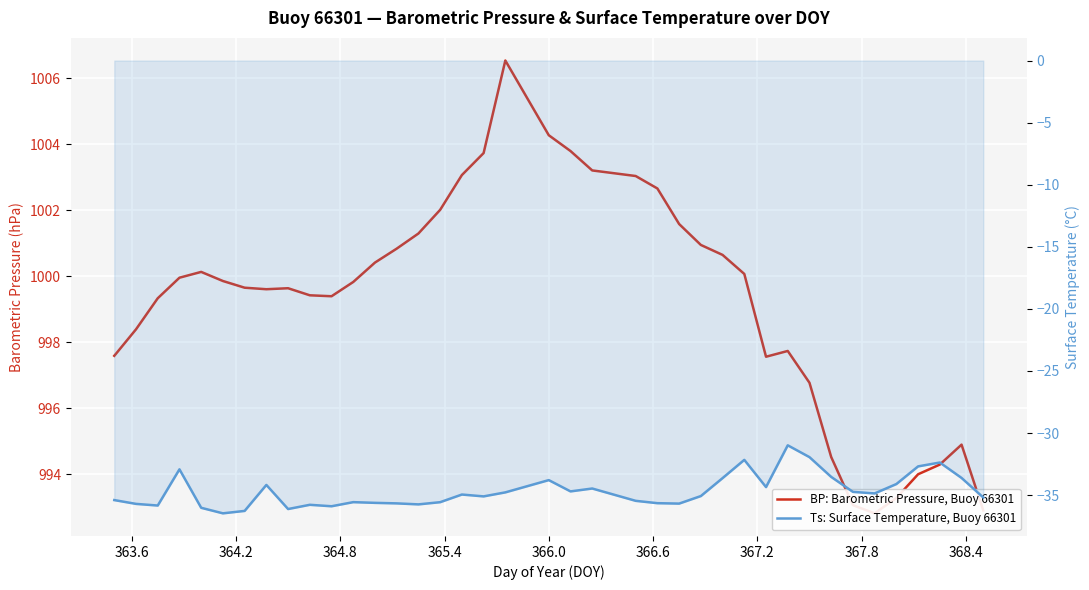

How many categories are shown in the chart?

39